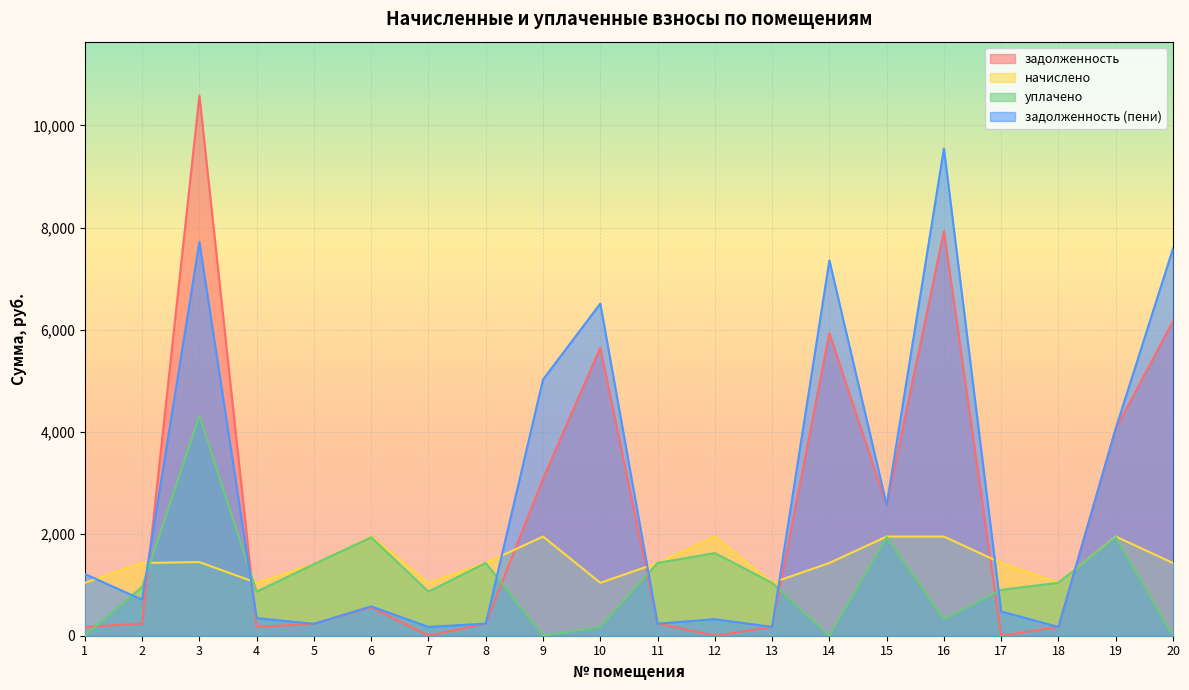

How many data points in задолженность (пени) are above 706?

10